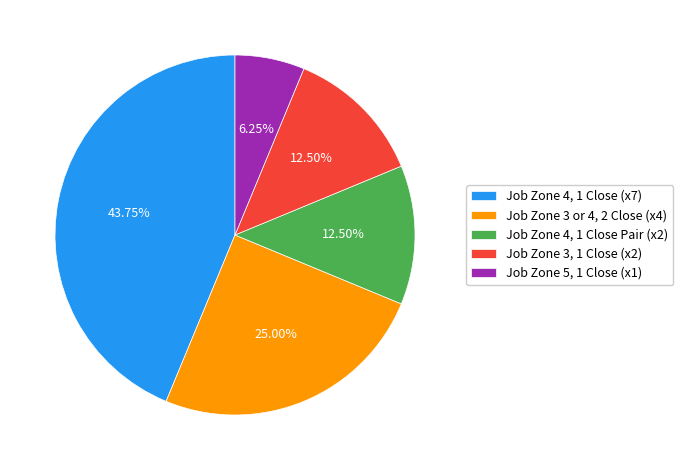

Combined, do Job Zone 4, 1 Close Pair (x2) and Job Zone 4, 1 Close (x7) account for over 50%?

Yes